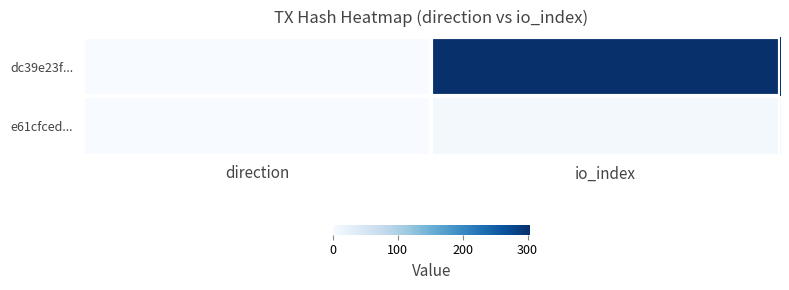

Which category has the highest value across all series?

io_index